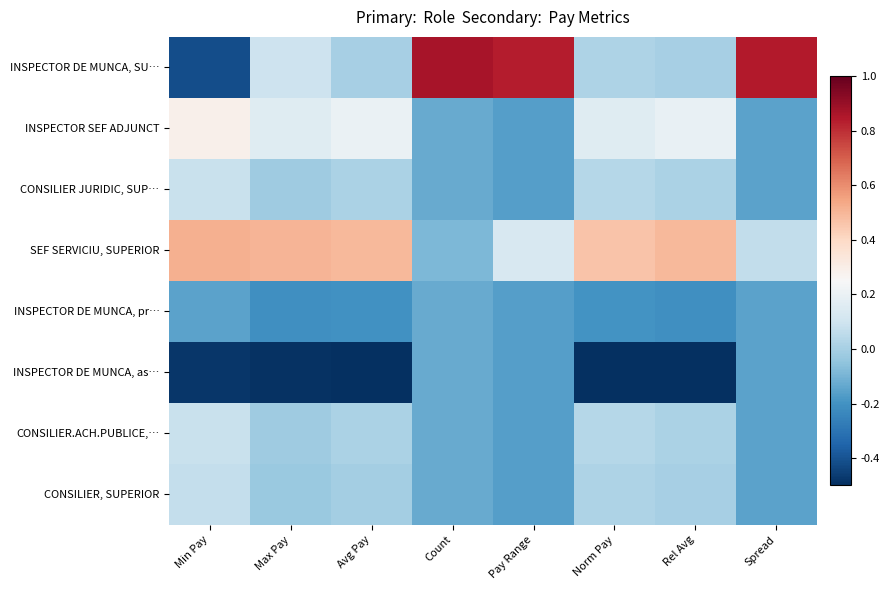

Reading left to right, what are all the values shown in this chart?

INSPECTOR DE MUNCA, SU…: Min Pay=-0.4	Max Pay=0.1	Avg Pay=0.0	Count=0.9	Pay Range=0.8	Norm Pay=0.0	Rel Avg=0.0	Spread=0.8
INSPECTOR SEF ADJUNCT: Min Pay=0.3	Max Pay=0.2	Avg Pay=0.2	Count=-0.1	Pay Range=-0.2	Norm Pay=0.2	Rel Avg=0.2	Spread=-0.2
CONSILIER JURIDIC, SUP…: Min Pay=0.1	Max Pay=-0.0	Avg Pay=0.0	Count=-0.1	Pay Range=-0.2	Norm Pay=0.0	Rel Avg=0.0	Spread=-0.2
SEF SERVICIU, SUPERIOR: Min Pay=0.5	Max Pay=0.5	Avg Pay=0.5	Count=-0.1	Pay Range=0.1	Norm Pay=0.5	Rel Avg=0.5	Spread=0.1
INSPECTOR DE MUNCA, pr…: Min Pay=-0.1	Max Pay=-0.2	Avg Pay=-0.2	Count=-0.1	Pay Range=-0.2	Norm Pay=-0.2	Rel Avg=-0.2	Spread=-0.2
INSPECTOR DE MUNCA, as…: Min Pay=-0.5	Max Pay=-0.5	Avg Pay=-0.5	Count=-0.1	Pay Range=-0.2	Norm Pay=-0.5	Rel Avg=-0.5	Spread=-0.2
CONSILIER.ACH.PUBLICE,…: Min Pay=0.1	Max Pay=-0.0	Avg Pay=0.0	Count=-0.1	Pay Range=-0.2	Norm Pay=0.0	Rel Avg=0.0	Spread=-0.2
CONSILIER, SUPERIOR: Min Pay=0.1	Max Pay=-0.0	Avg Pay=-0.0	Count=-0.1	Pay Range=-0.2	Norm Pay=0.0	Rel Avg=0.0	Spread=-0.2